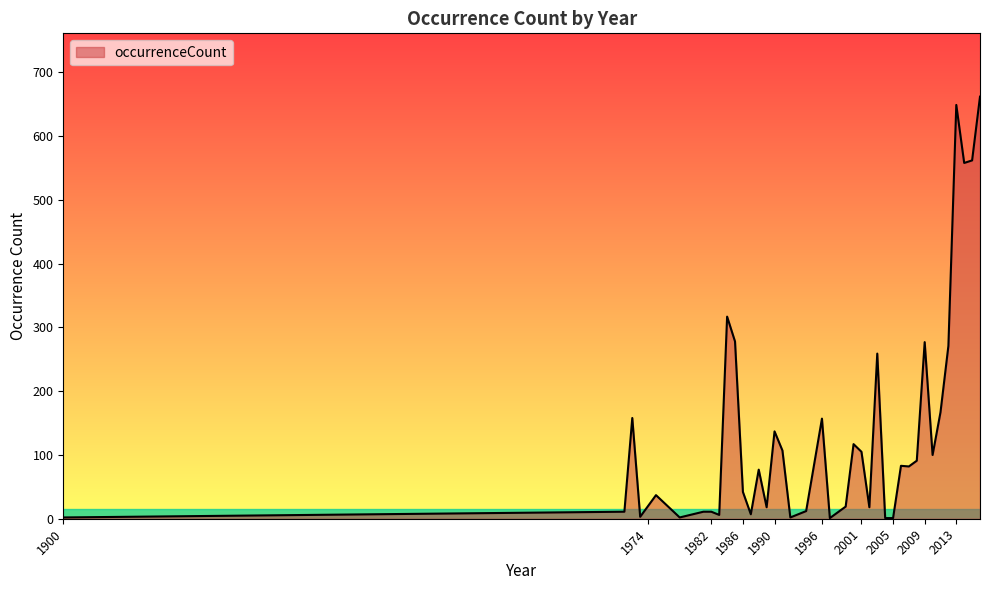

What is the difference between the maximum and minimum values?

661